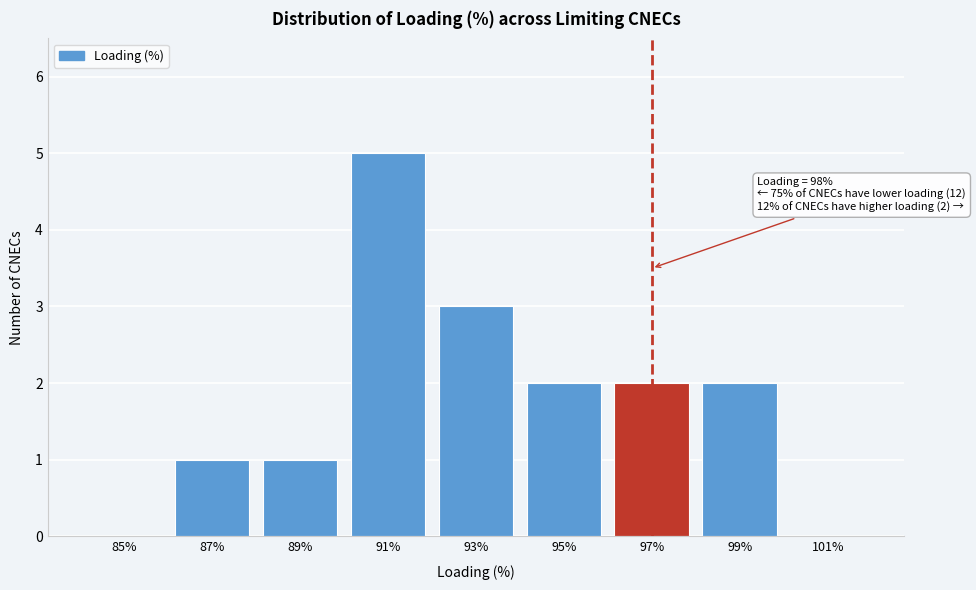

Reading left to right, what are all the values shown in this chart?

85%=0	87%=1	89%=1	91%=5	93%=3	95%=2	97%=2	99%=2	101%=0